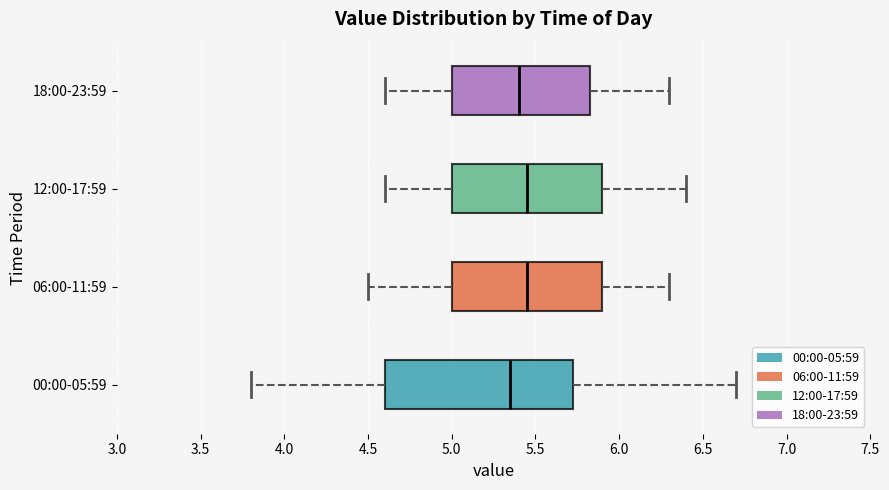

Where does the right whisker of the box for 06:00-11:59 end on the x-axis? The values are not printed on the chart, so give them approximately, as read against the axis.

6.30